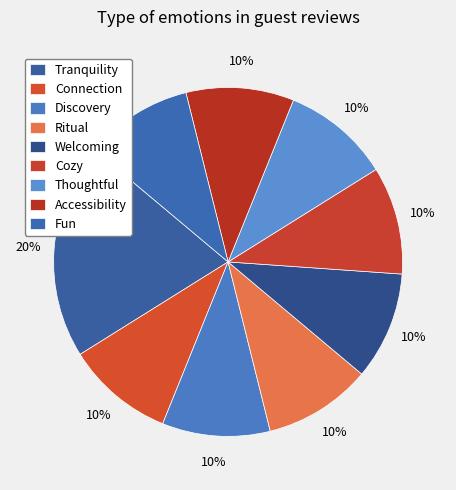

How many segments does this pie chart have?

9